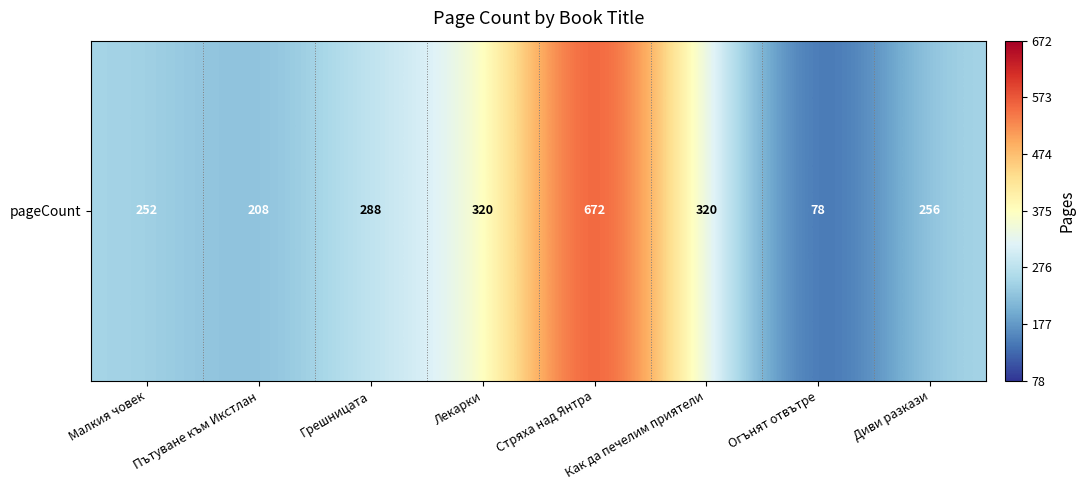

How many distinct data groups are displayed?

1